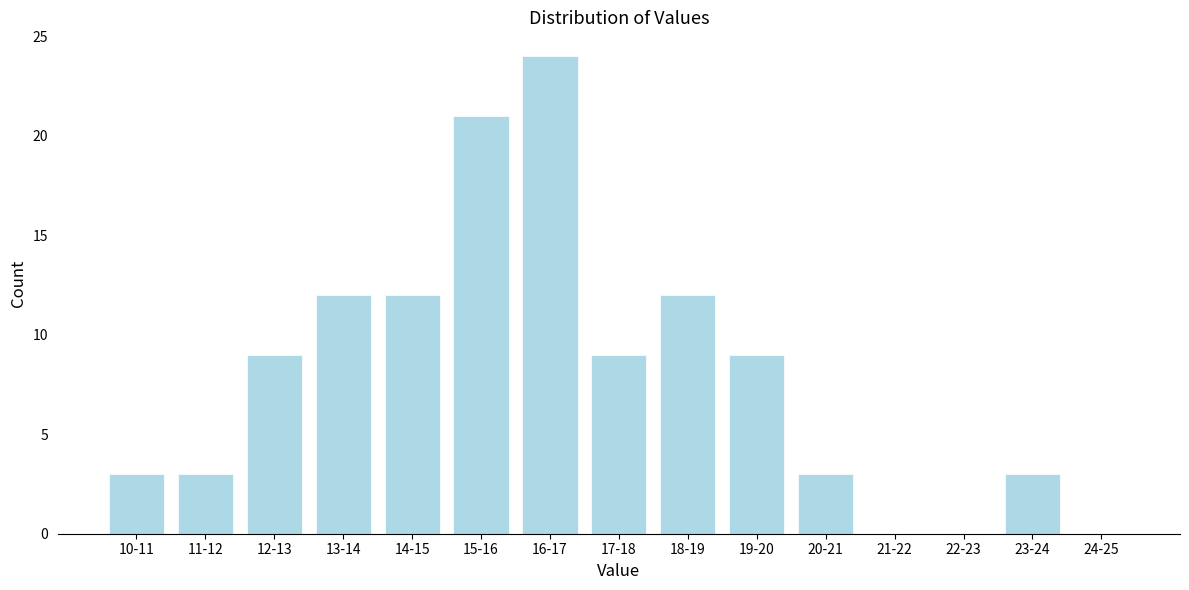

Reading left to right, what are all the values shown in this chart?

10-11=3	11-12=3	12-13=9	13-14=12	14-15=12	15-16=21	16-17=24	17-18=9	18-19=12	19-20=9	20-21=3	21-22=0	22-23=0	23-24=3	24-25=0